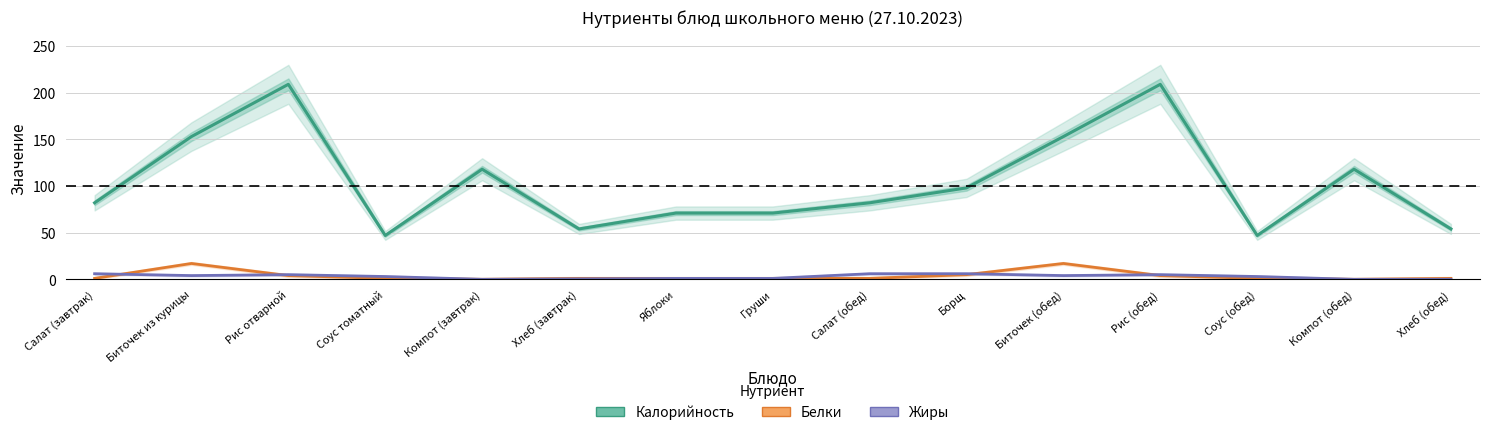

Is it true that Жиры equals 4.0 at Биточек (обед)?

True